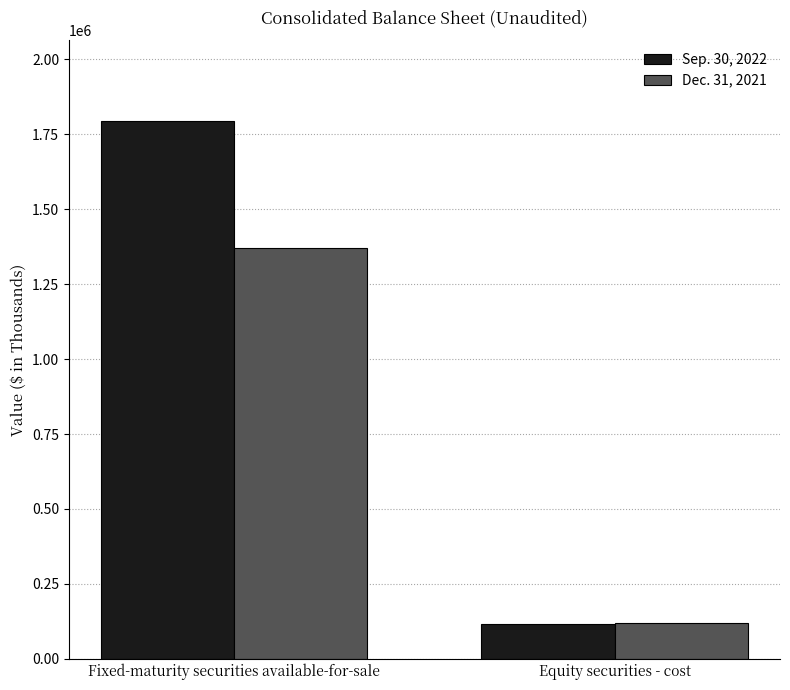

What is the label of the 1st bar from the right?

Equity securities - cost